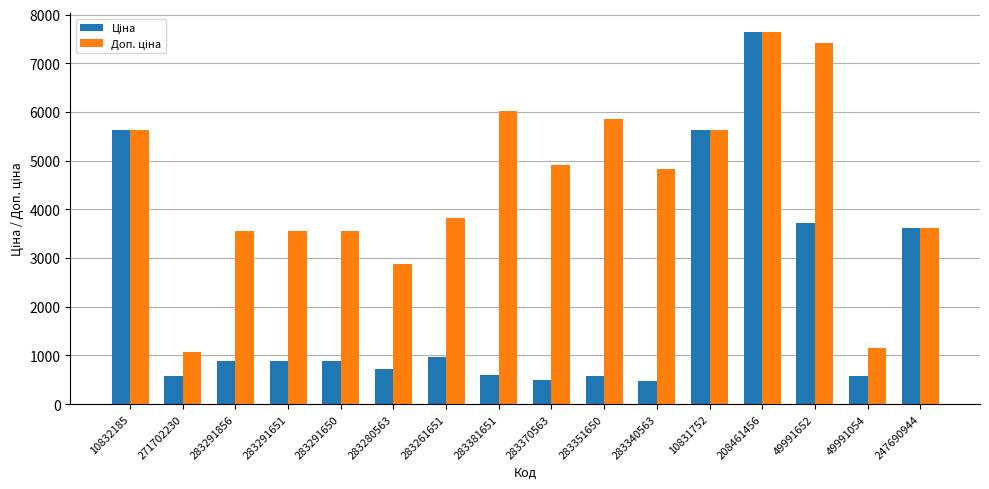

How many groups of bars are there?

16